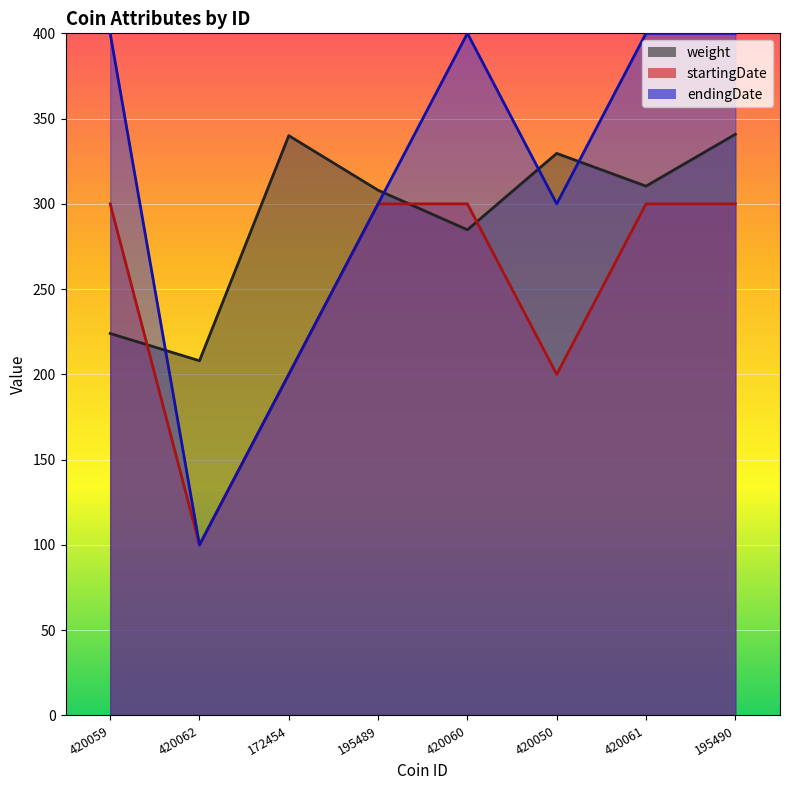

What is the value of the endingDate point at the 8th from the left?

400.0